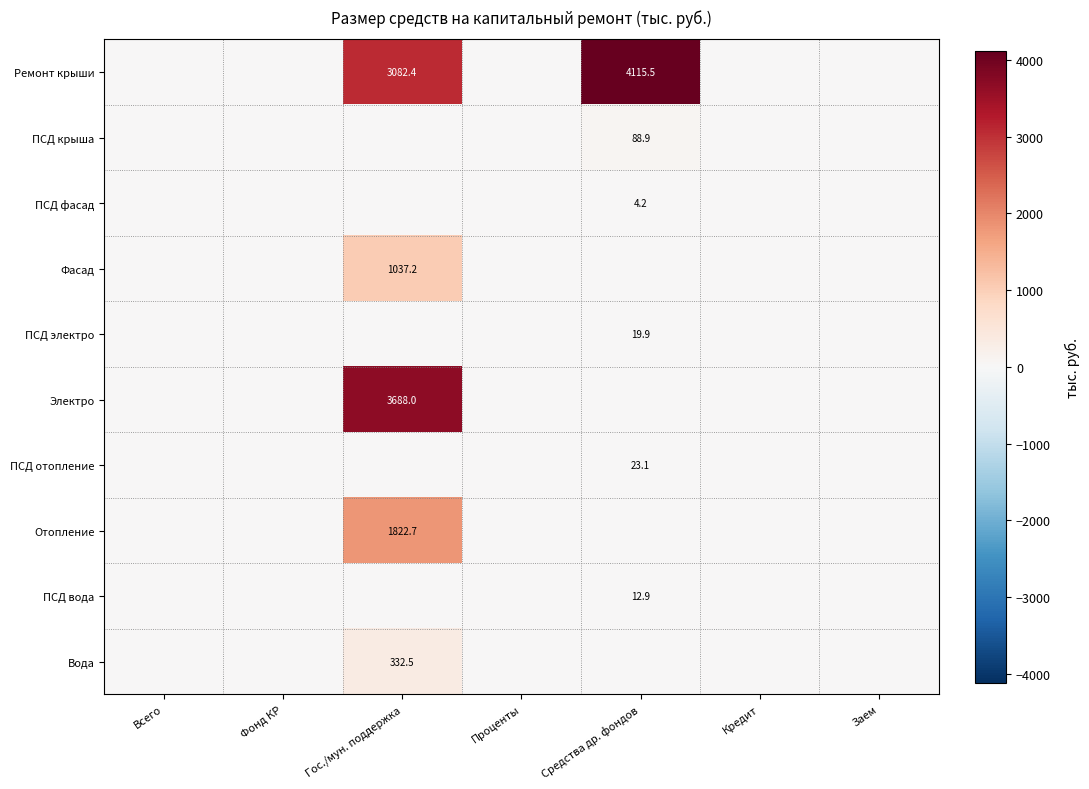

The value of Ремонт крыши at Кредит is 0.0. True or false?

True